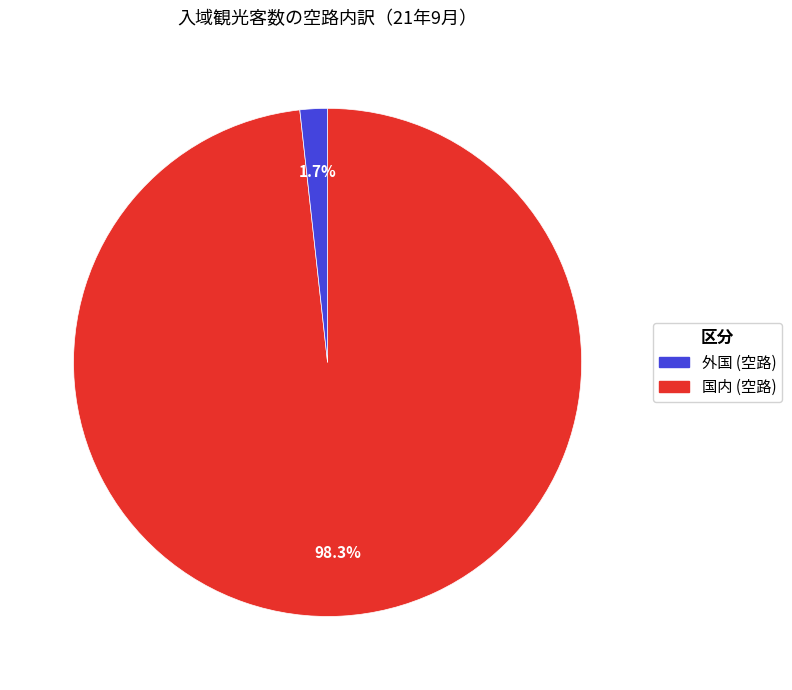

Is there a majority slice in this chart?

Yes